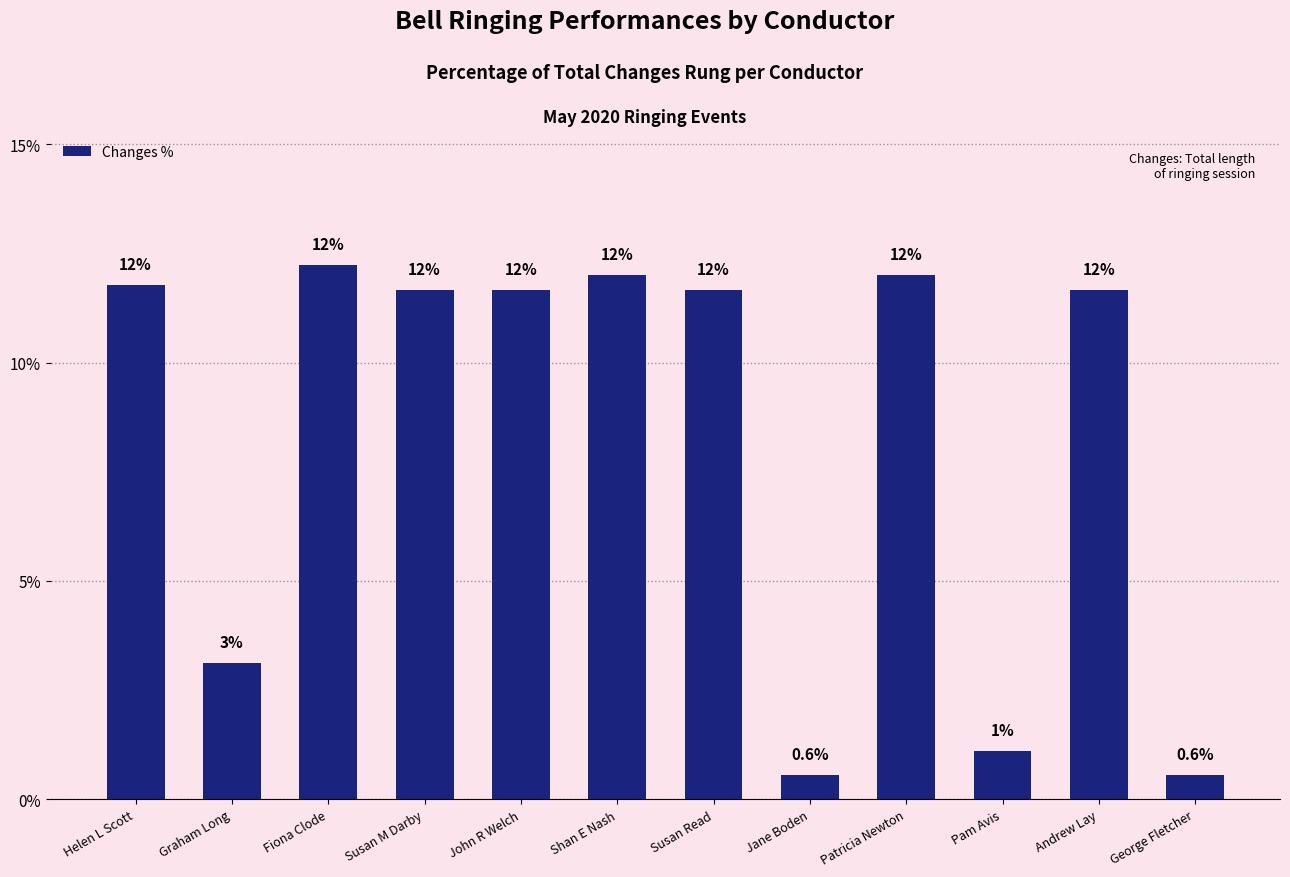

Which category has the highest value across all series?

Fiona Clode